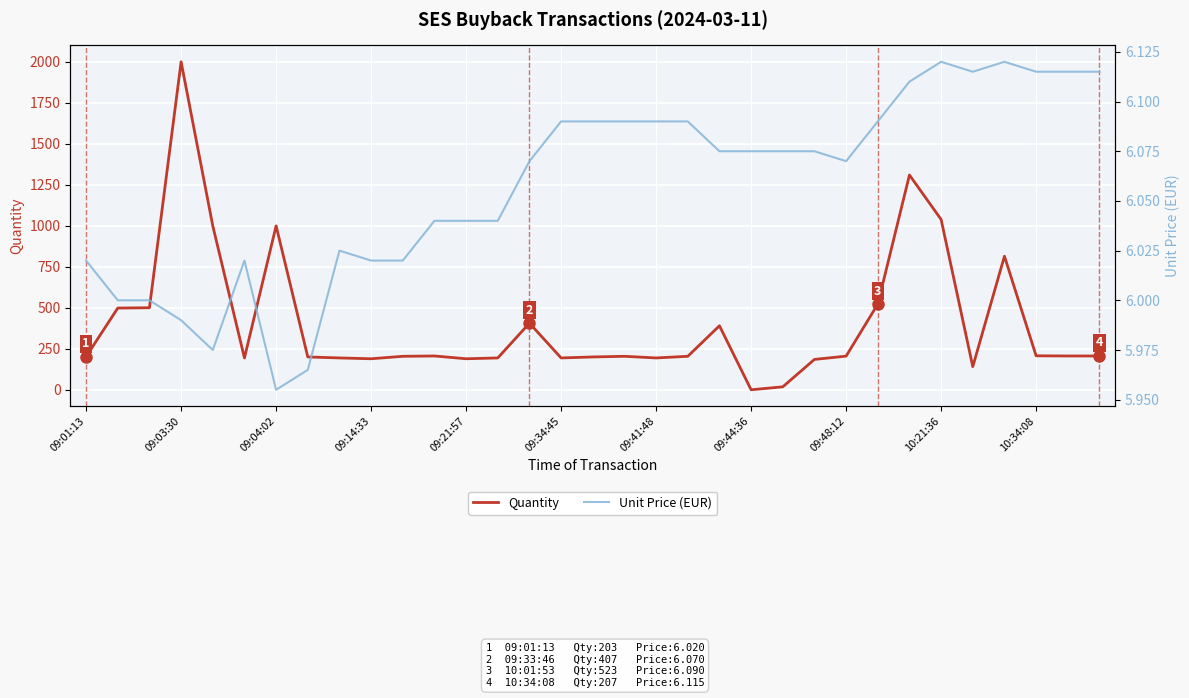

Reading left to right, what are all the values shown in this chart?

Quantity: 203.0	499.0	501.0	2000.0	1000.0	195.0	1000.0	201.0	195.0	190.0	205.0	207.0	190.0	195.0	407.0	195.0	201.0	205.0	195.0	205.0	391.0	1.0	19.0	186.0	206.0	523.0	1310.0	1039.0	142.0	815.0	208.0	207.0	207.0
Unit Price (EUR): 6.0	6.0	6.0	6.0	6.0	6.0	6.0	6.0	6.0	6.0	6.0	6.0	6.0	6.0	6.1	6.1	6.1	6.1	6.1	6.1	6.1	6.1	6.1	6.1	6.1	6.1	6.1	6.1	6.1	6.1	6.1	6.1	6.1